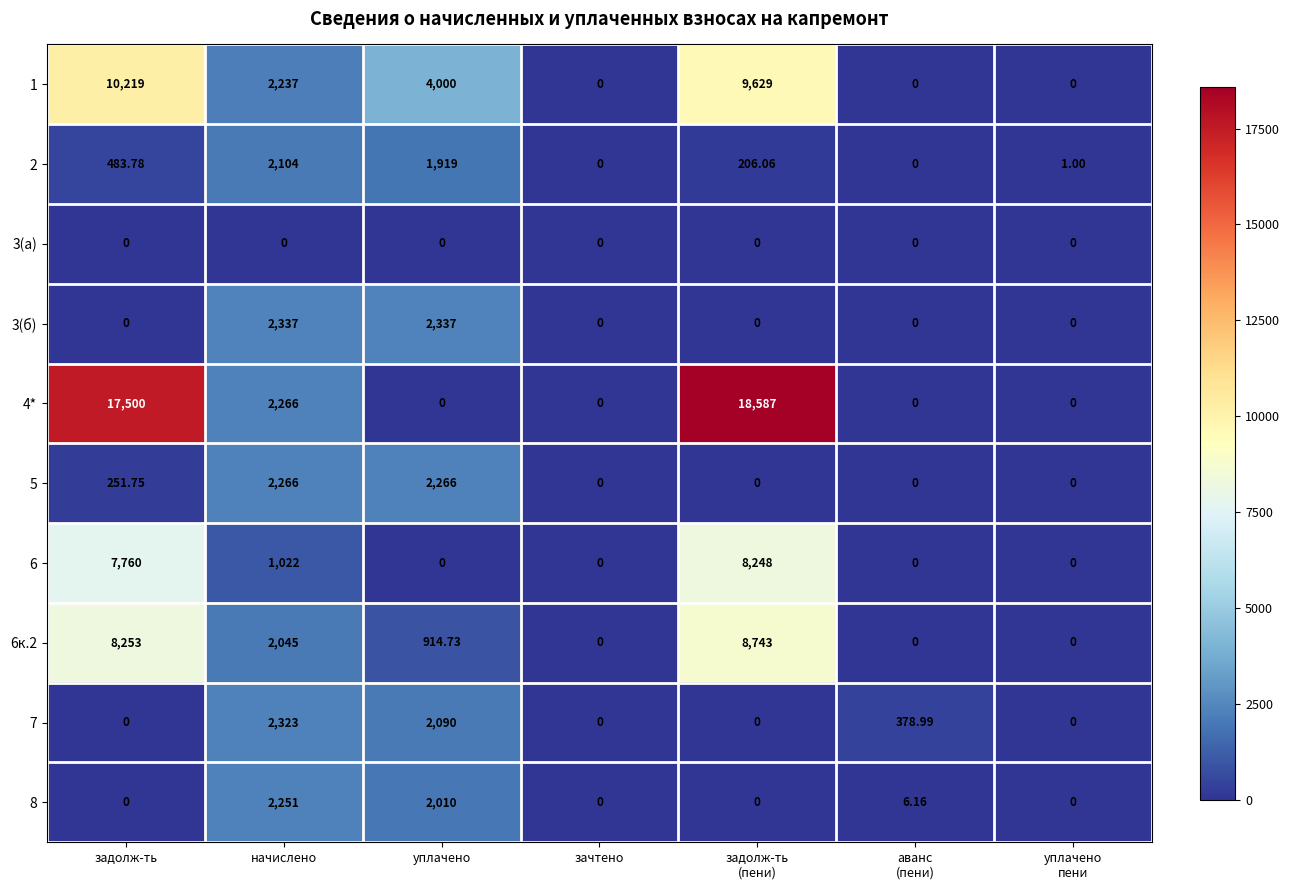

At which label does 6к.2 first exceed 914?

задолж-ть